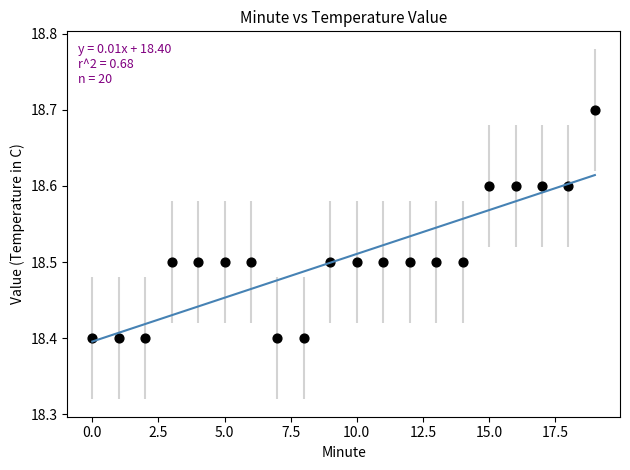

What is the range of Y values (max minus min)?

0.3